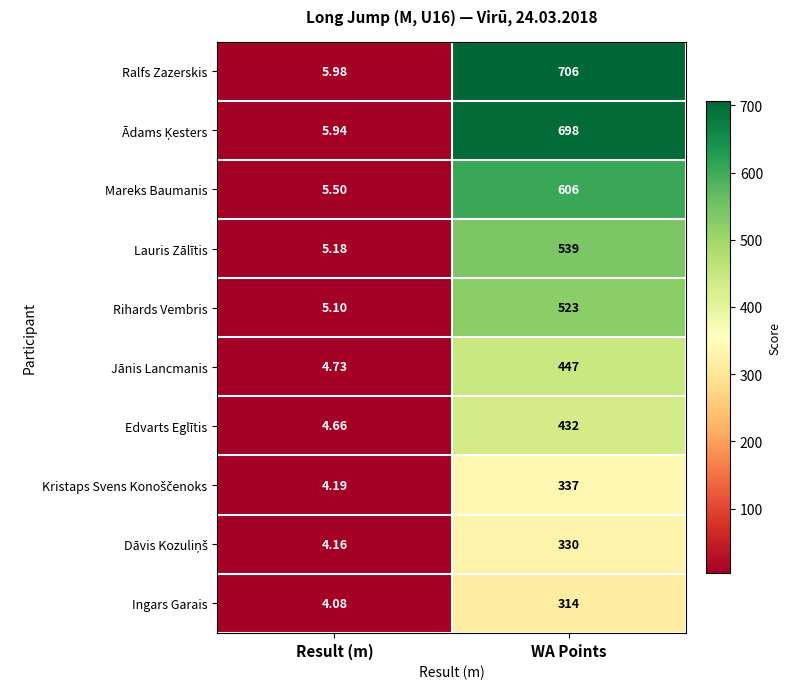

What is the total value across all series at Result (m)?

49.5